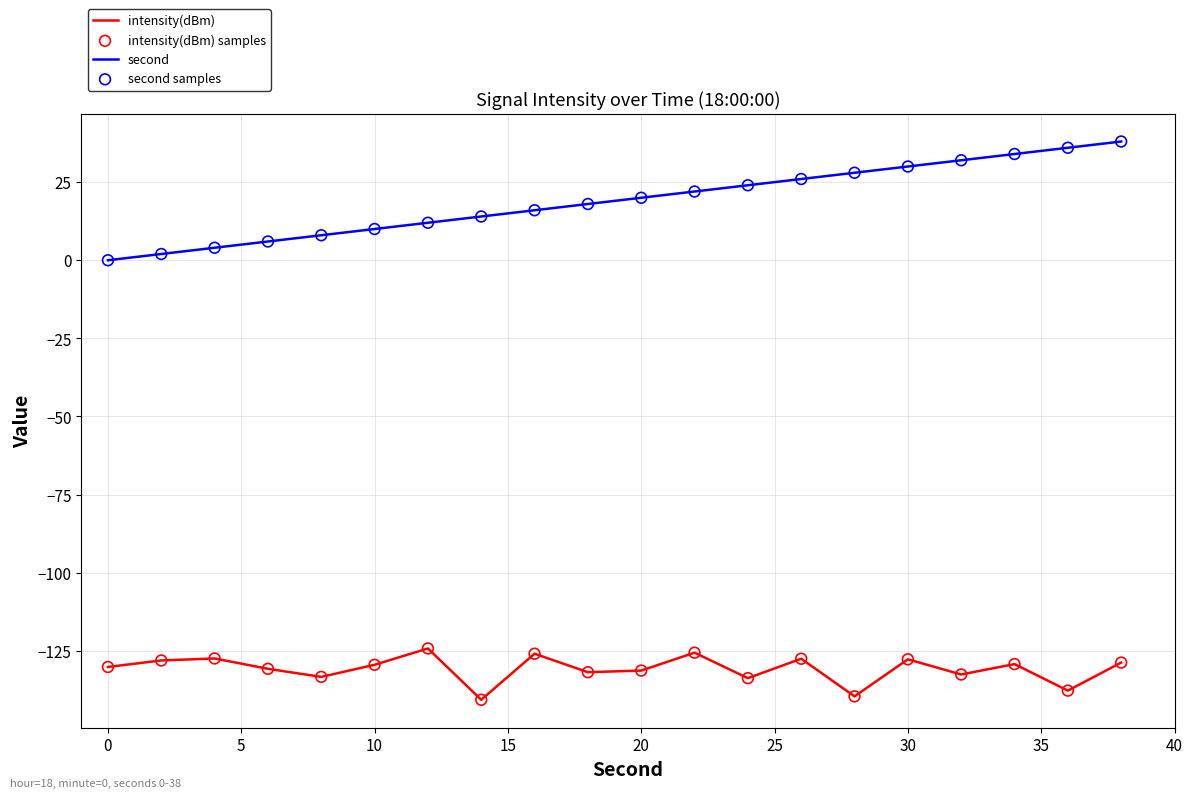

Which series has the widest spread of values?

second